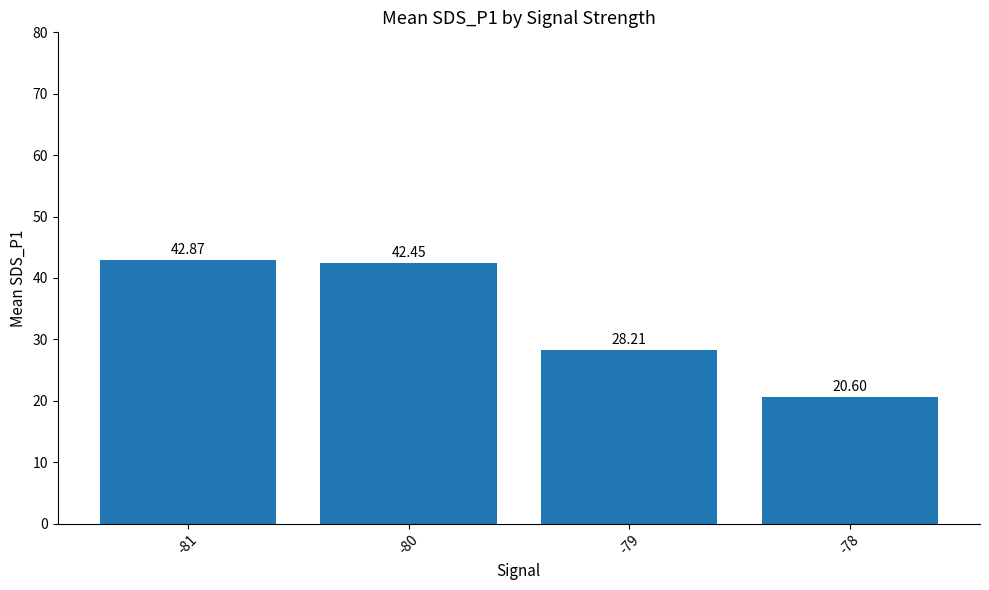

Between -81 and -80, which is larger?

-81